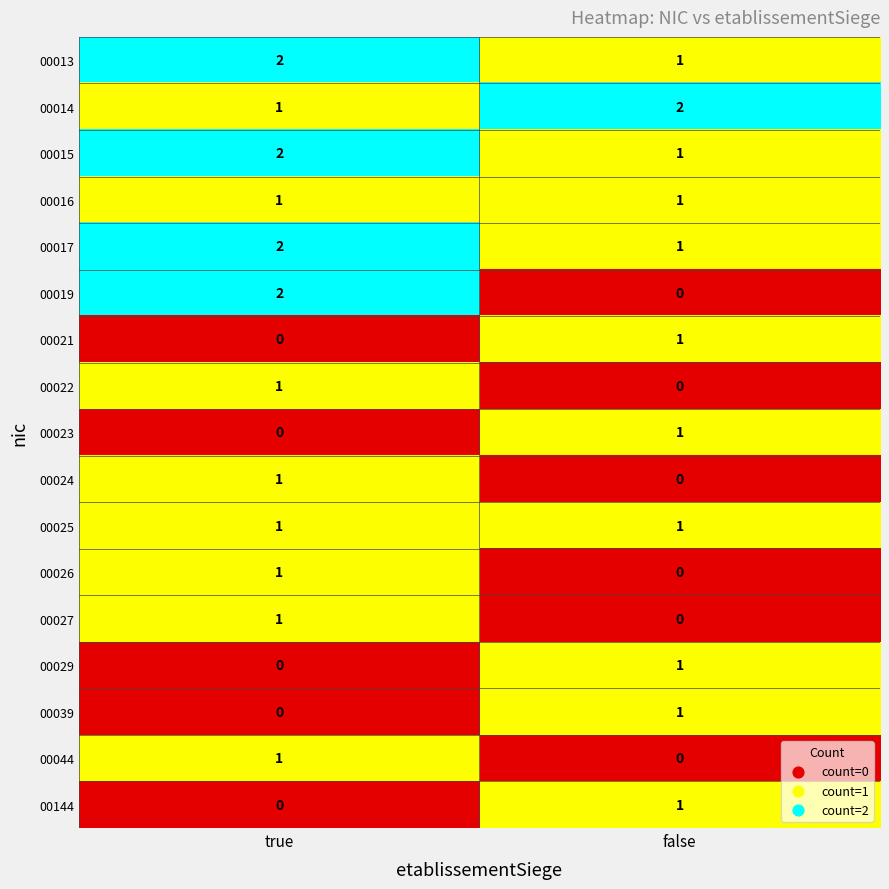

Count the number of data series in this chart.

17